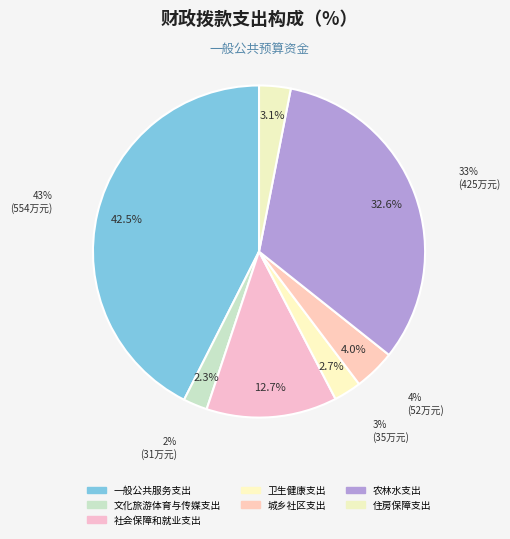

Is it true that 文化旅游体育与传媒支出 is 1% of the pie?

False